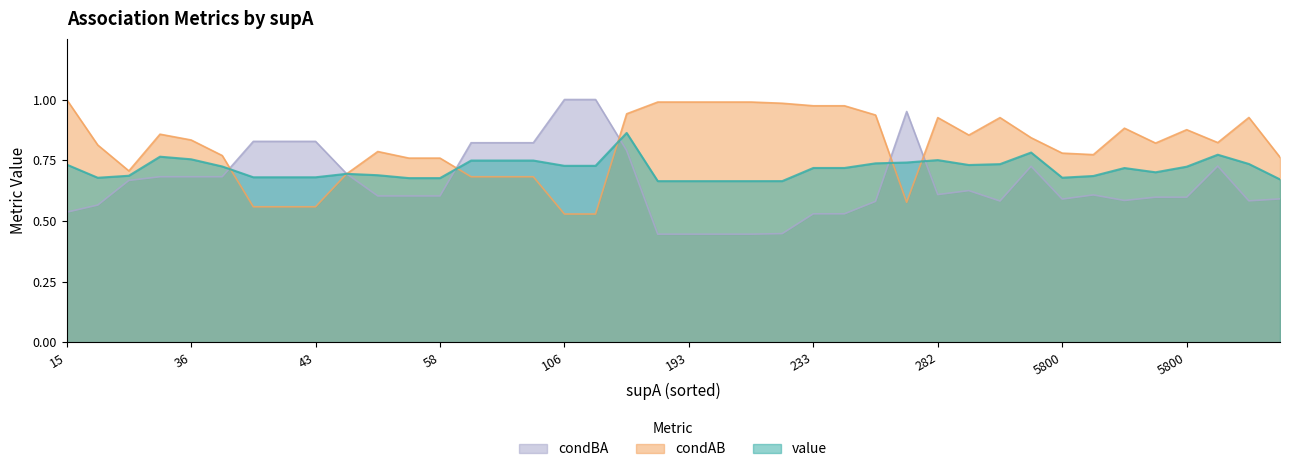

What is the difference between the maximum and minimum values in the condAB series?

0.5